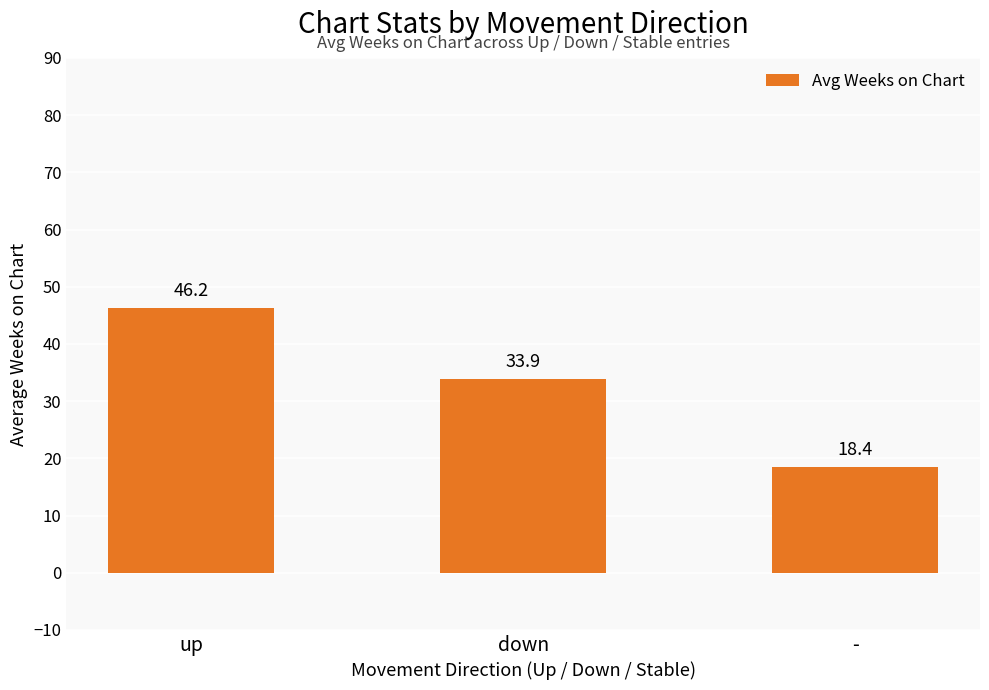

What is the greatest value displayed?

46.2